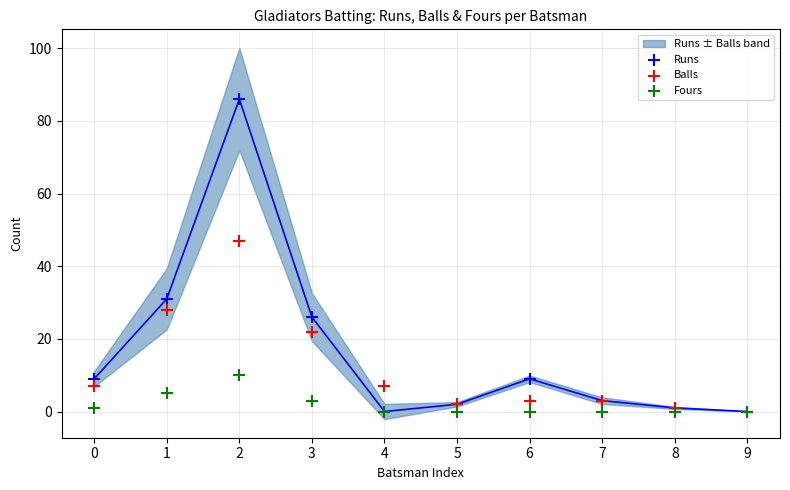

Which series contains the highest Y value?

Runs